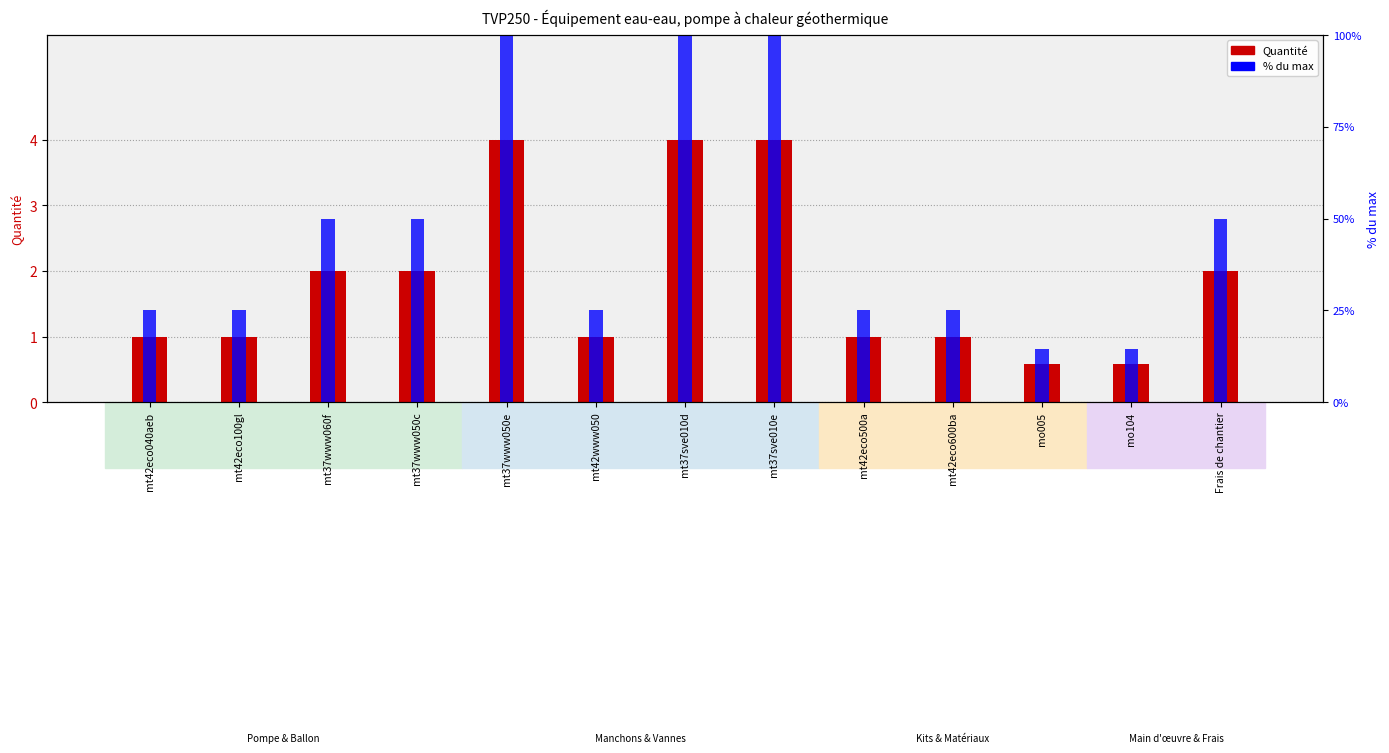

Reading right to left, extract all data points from this chart.

Quantité: 2.0	0.6	0.6	1.0	1.0	4.0	4.0	1.0	4.0	2.0	2.0	1.0	1.0
% du max: 50.0	14.5	14.5	25.0	25.0	100.0	100.0	25.0	100.0	50.0	50.0	25.0	25.0